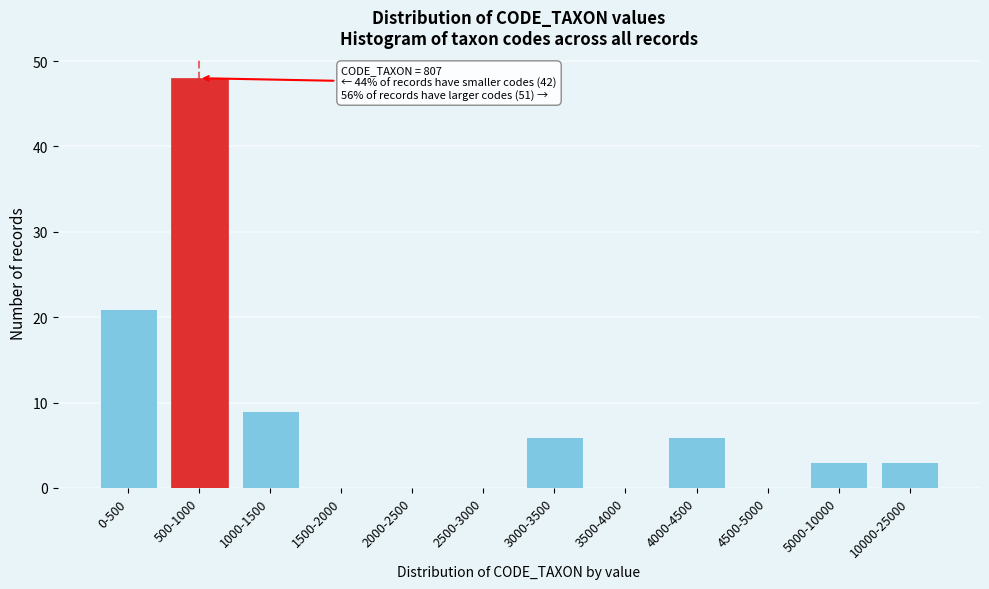

Reading right to left, extract all data points from this chart.

10000-25000=3	5000-10000=3	4500-5000=0	4000-4500=6	3500-4000=0	3000-3500=6	2500-3000=0	2000-2500=0	1500-2000=0	1000-1500=9	500-1000=48	0-500=21